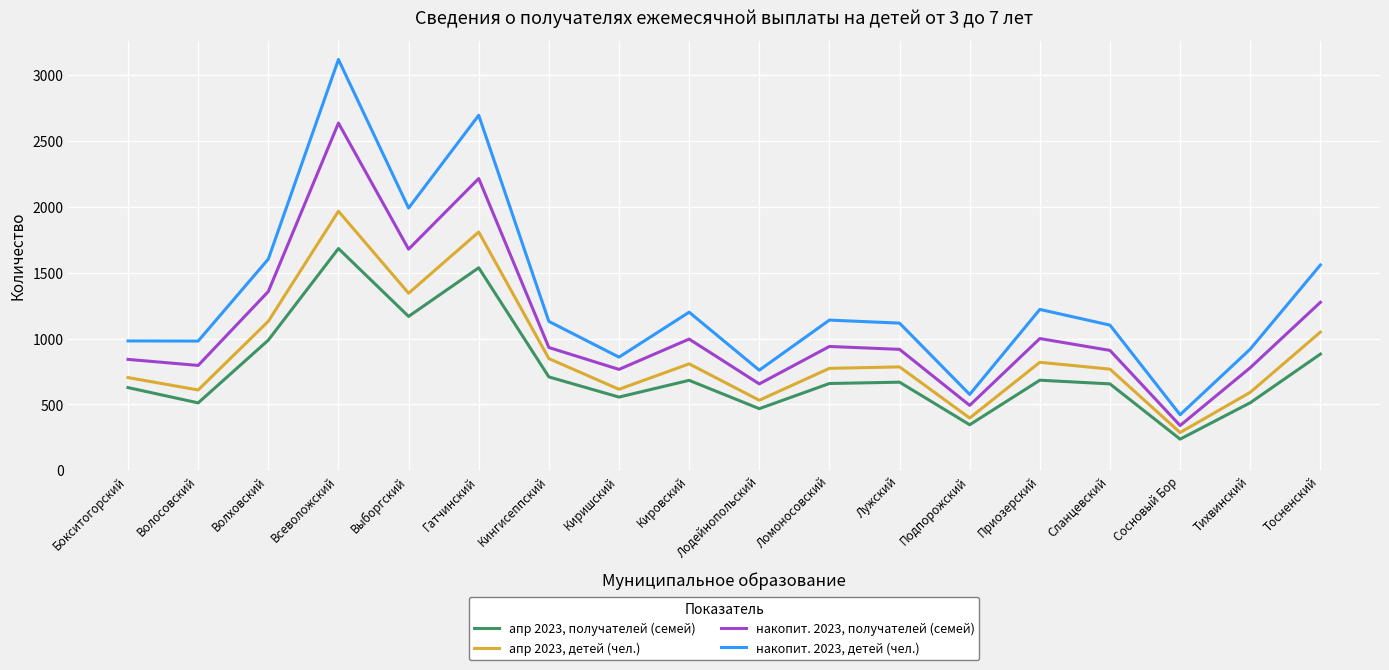

Count the number of data series in this chart.

4